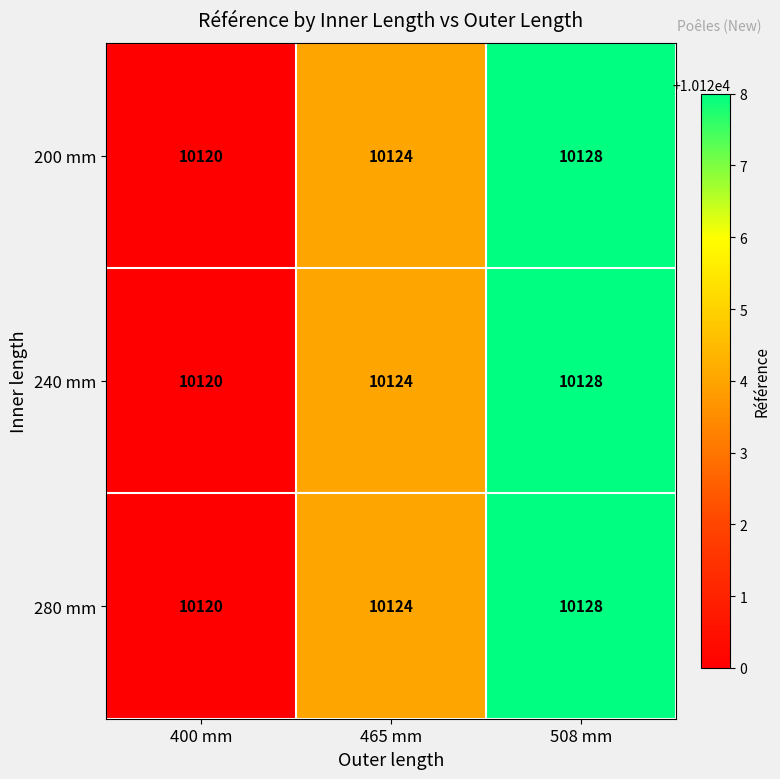

What is the maximum value for 280 mm?

10128